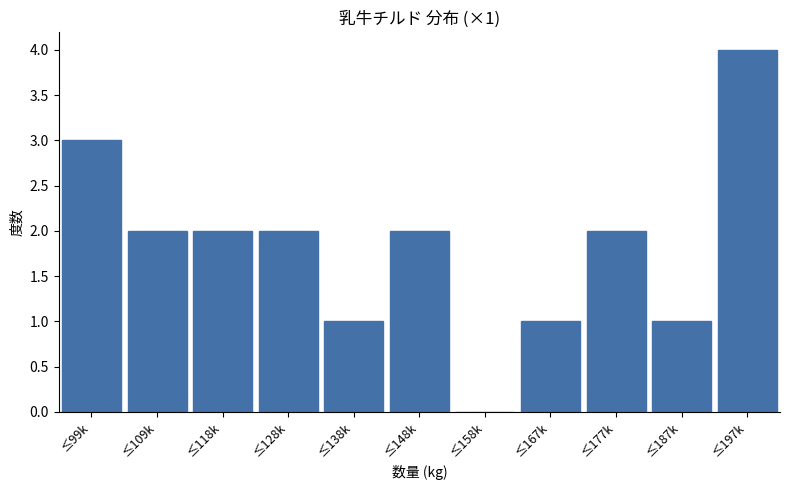

Reading left to right, list all the values displayed in this chart.

≤99k=3	≤109k=2	≤118k=2	≤128k=2	≤138k=1	≤148k=2	≤158k=0	≤167k=1	≤177k=2	≤187k=1	≤197k=4